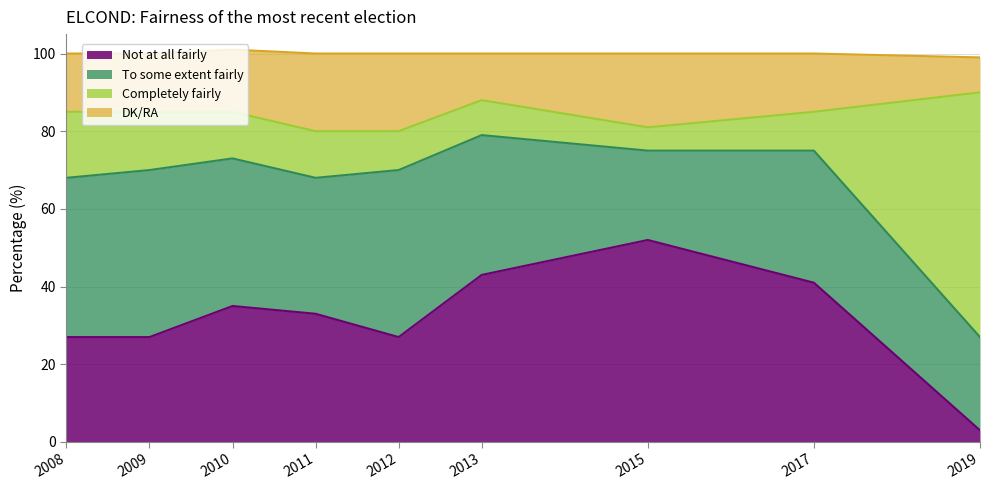

What is the difference between the second highest and second lowest values in the DK/RA series?

8